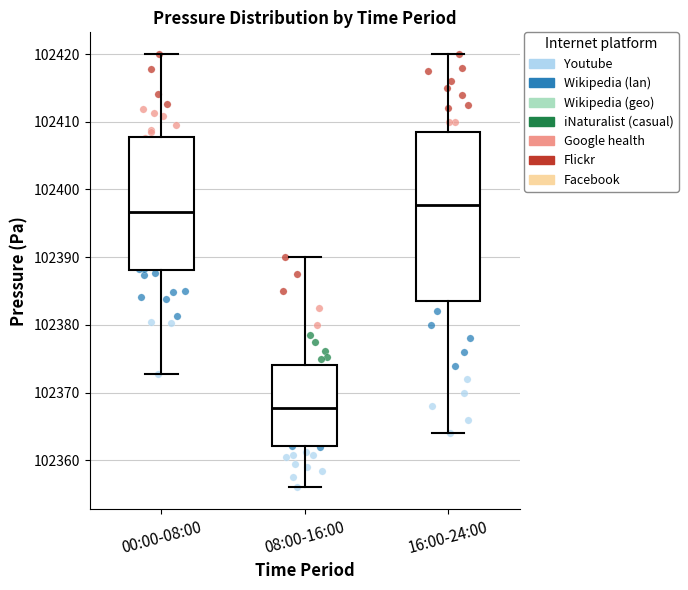

Which box is the tallest, from its lower edge to its upper edge?

16:00-24:00